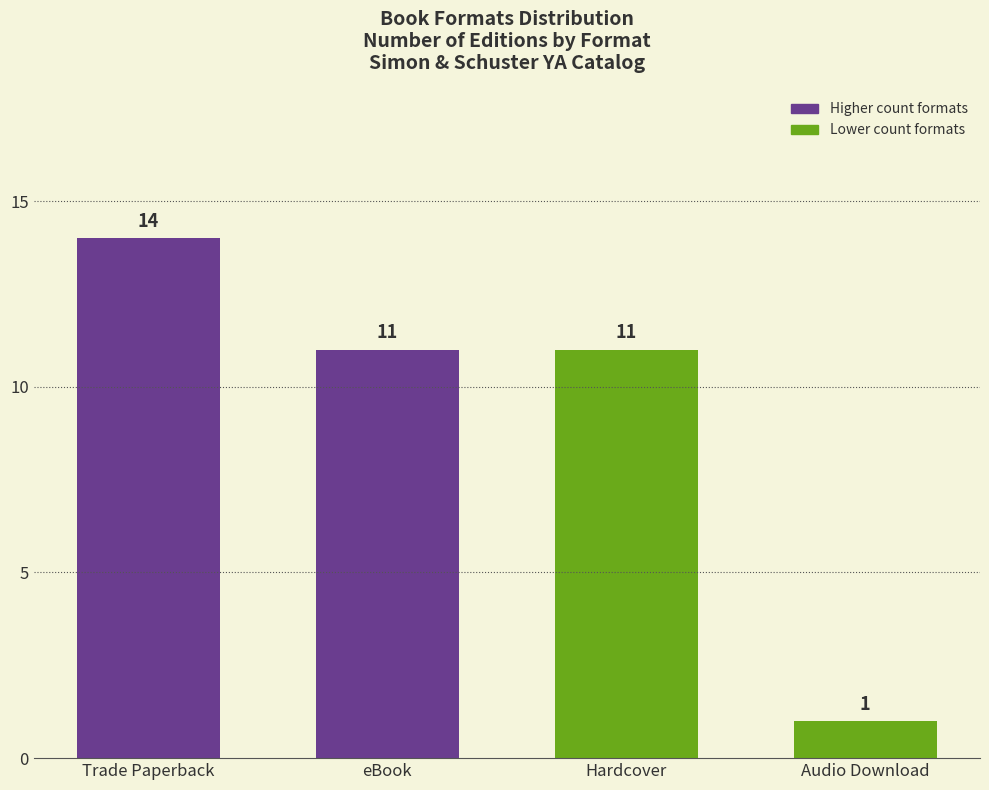

The value at Hardcover is 19. True or false?

False